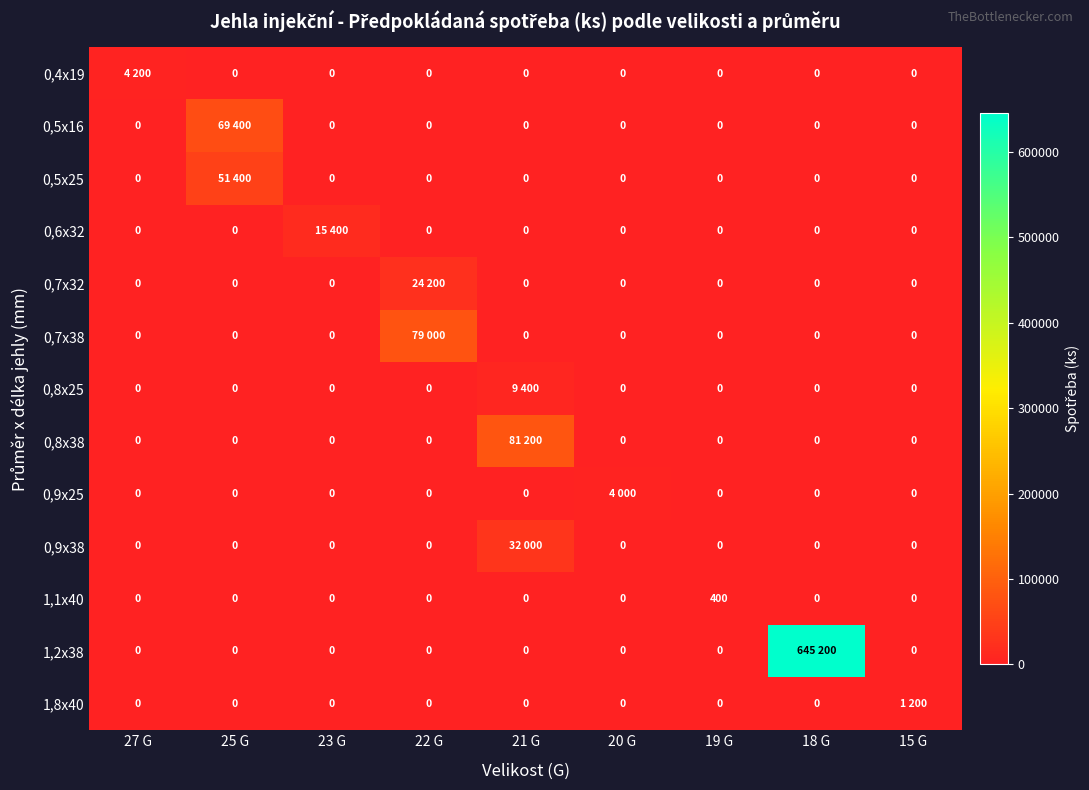

At which category does the chart reach its minimum across all series?

25 G